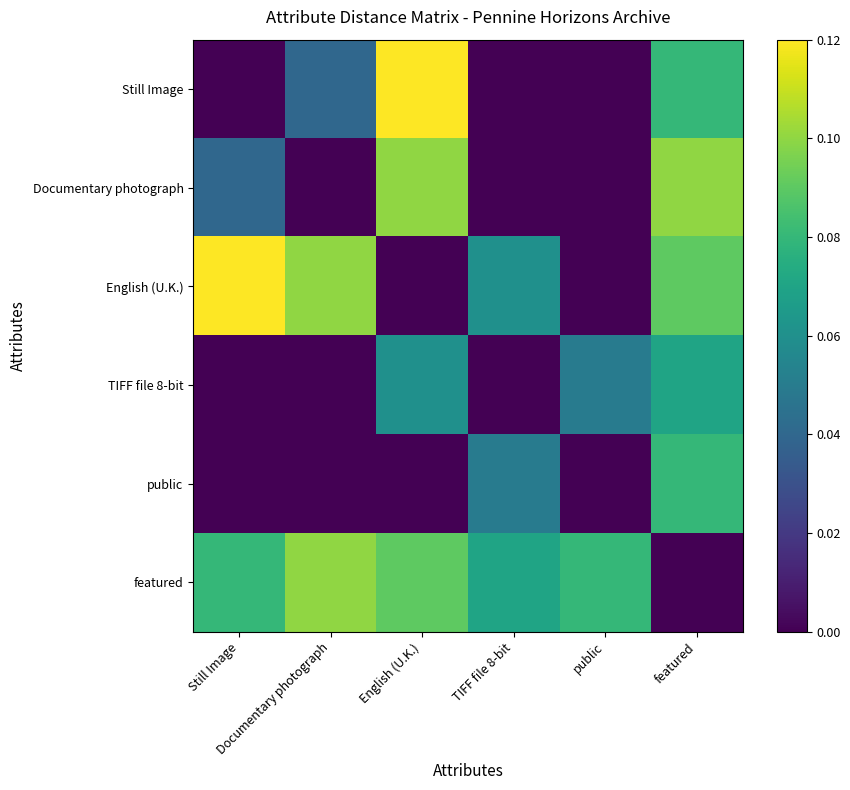

Which label corresponds to the smallest value in the chart?

Still Image